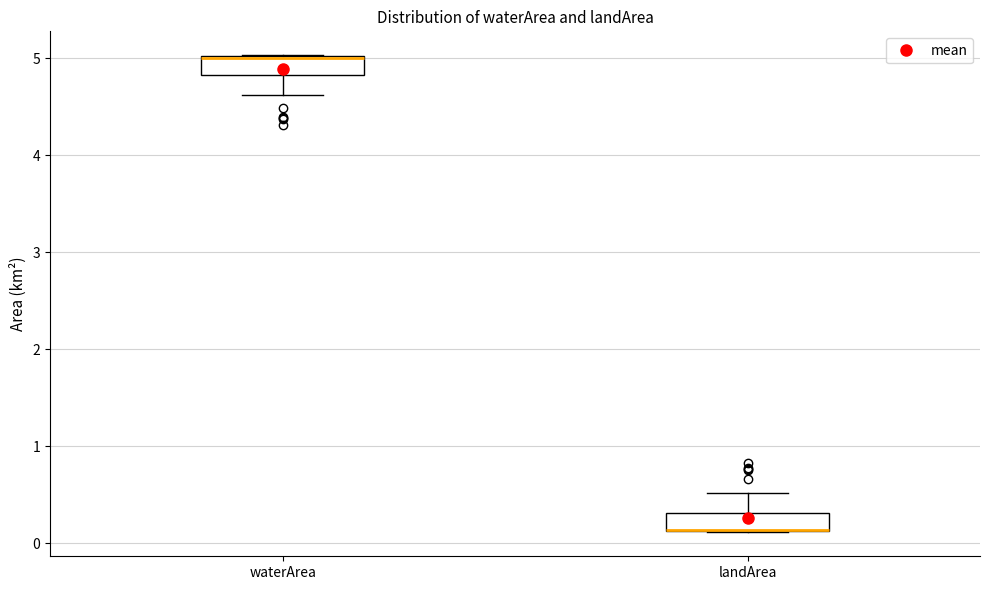

Where does the lower whisker of the box for waterArea end on the y-axis? The values are not printed on the chart, so give them approximately, as read against the axis.

4.6